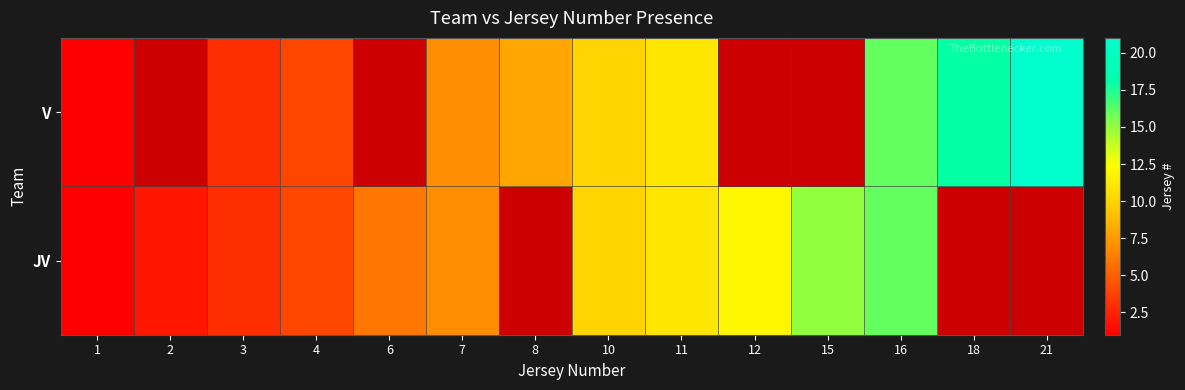

At how many categories does at least one series exceed 9?

7